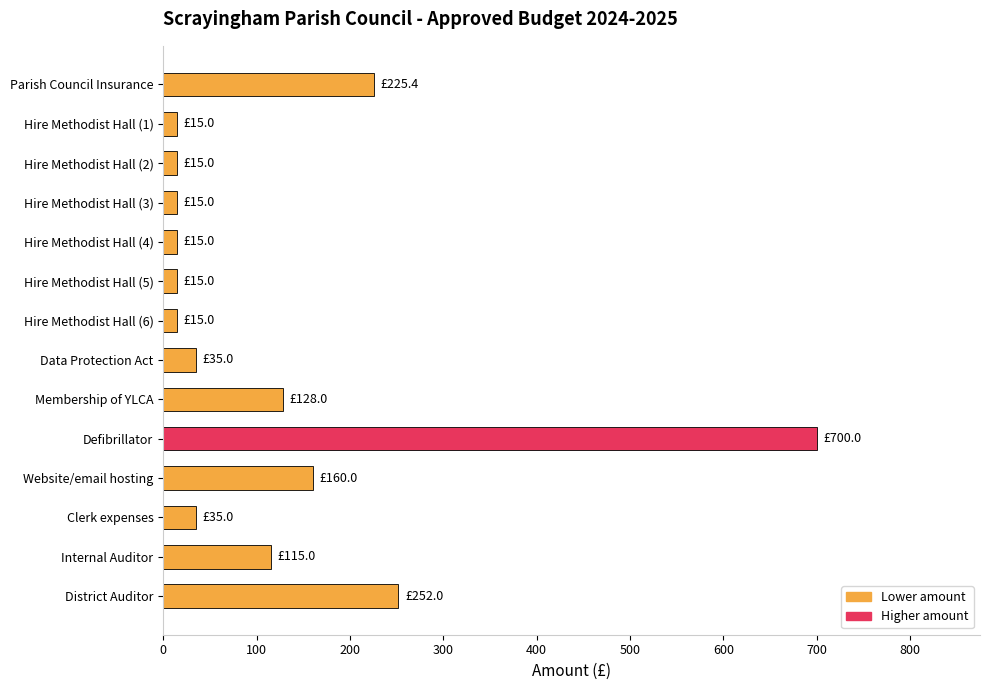

What is the value of the 10th bar from the top?

700.0